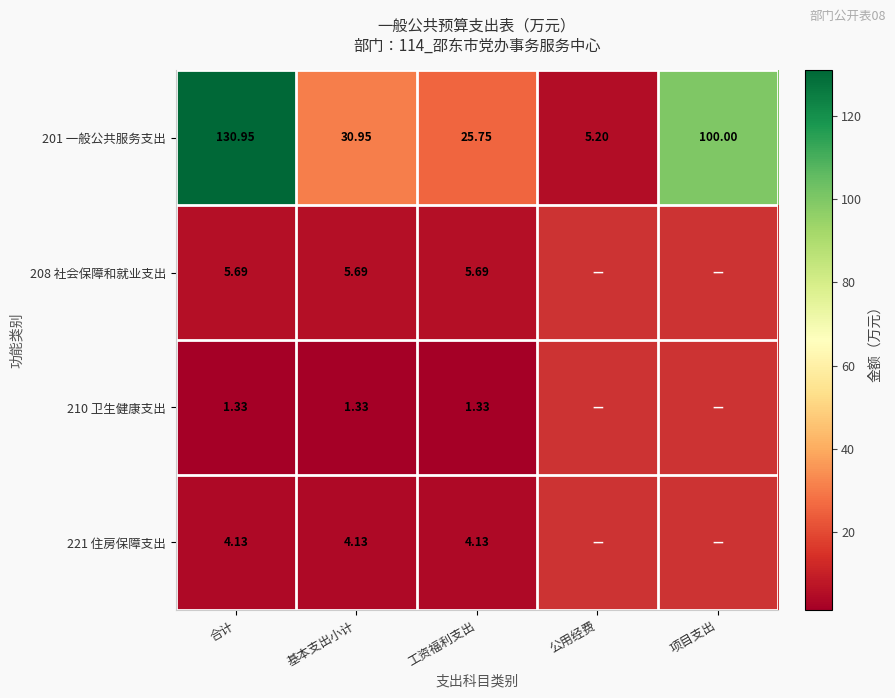

What is the highest value of the 210 卫生健康支出 series?

1.3